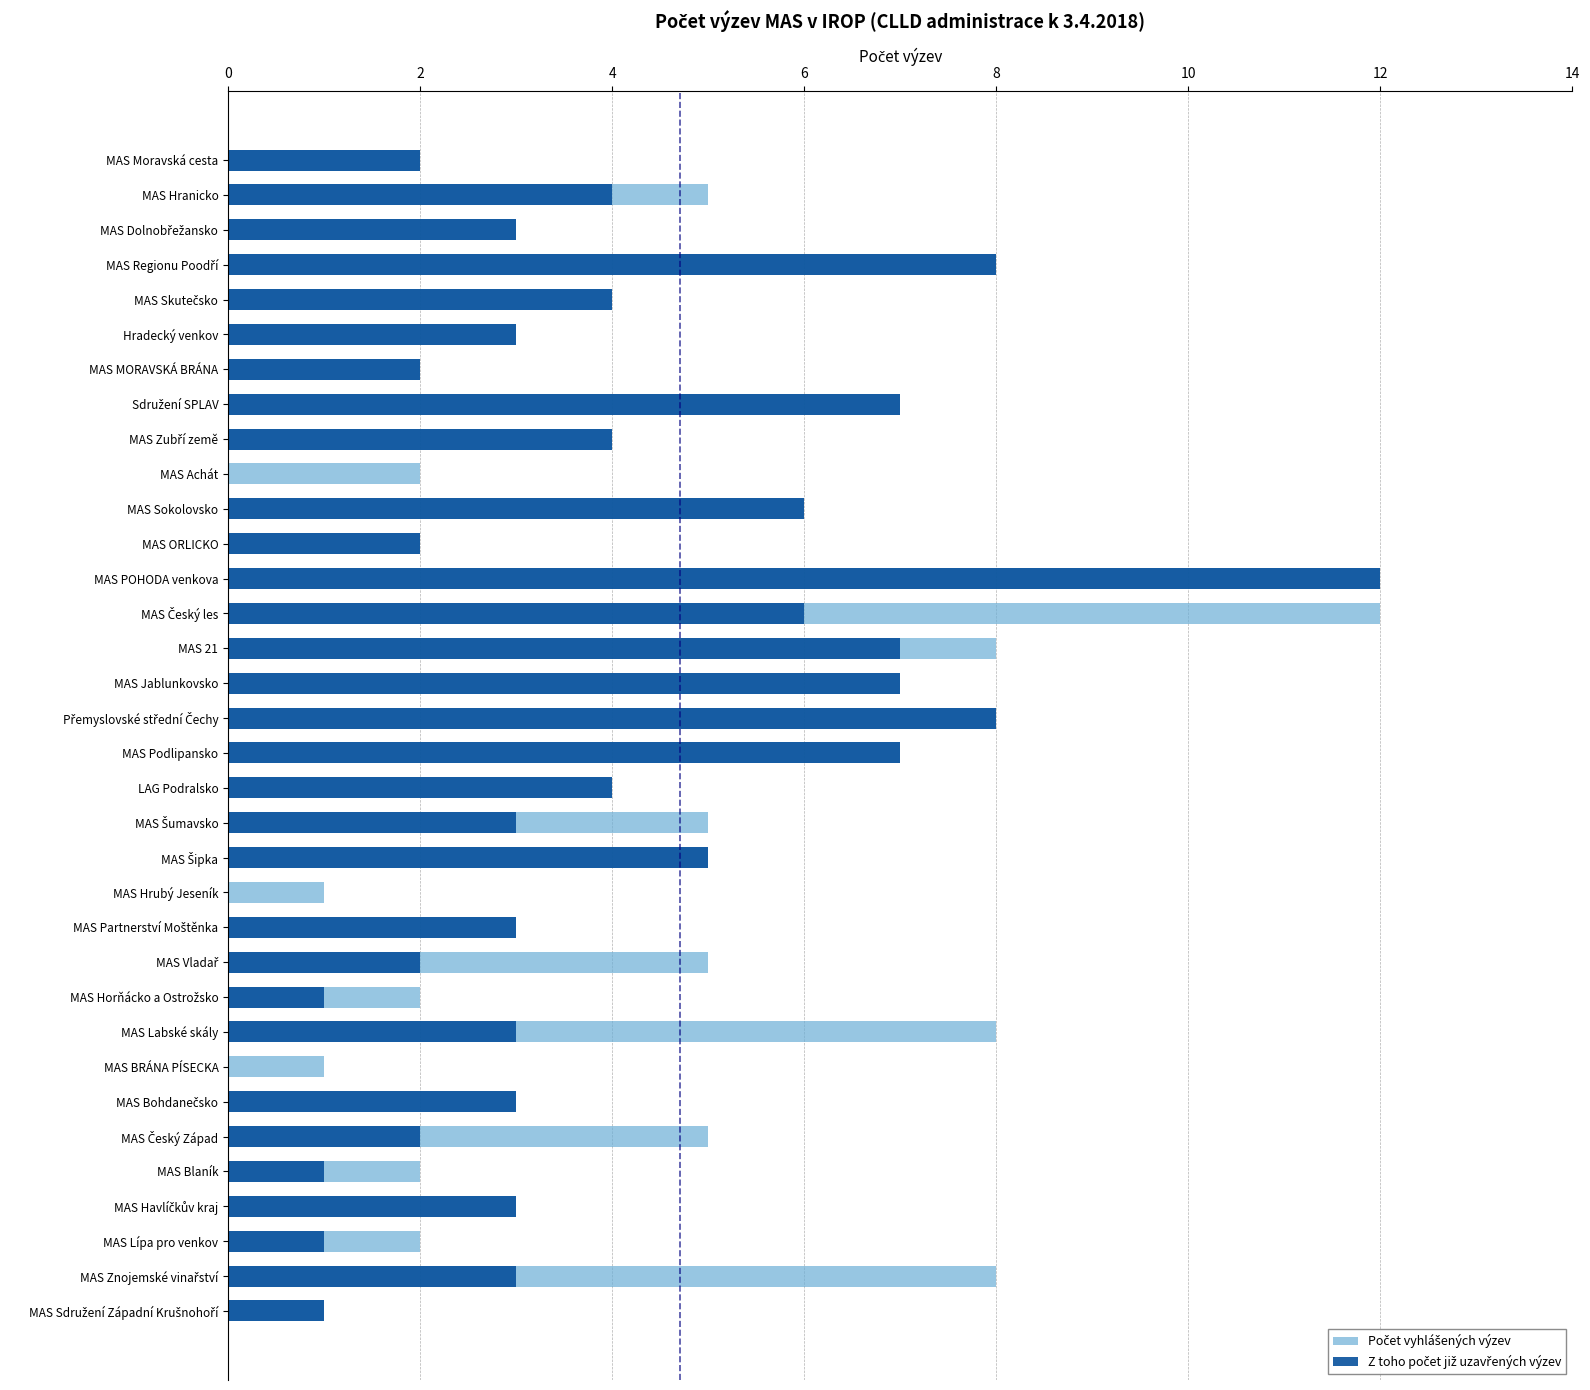

Which series has the largest total across all categories?

Počet vyhlášených výzev